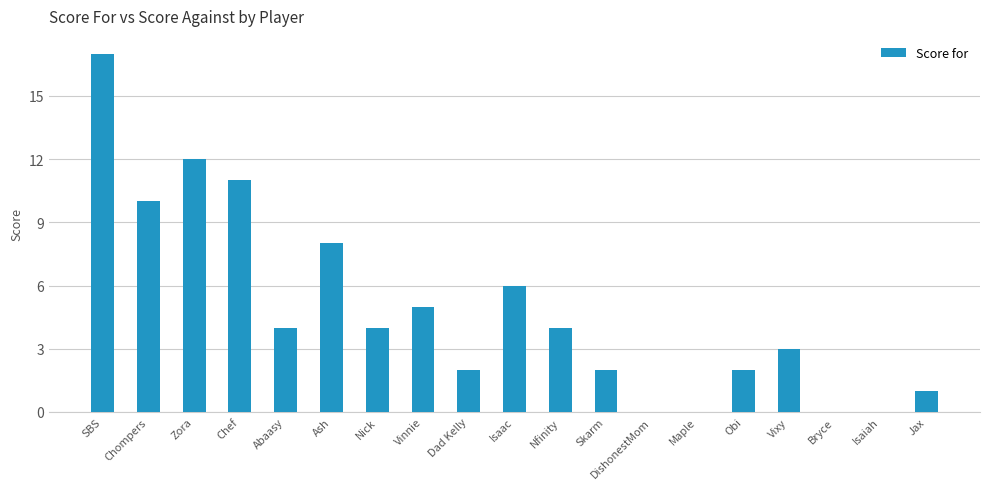

What is the greatest value displayed?

17